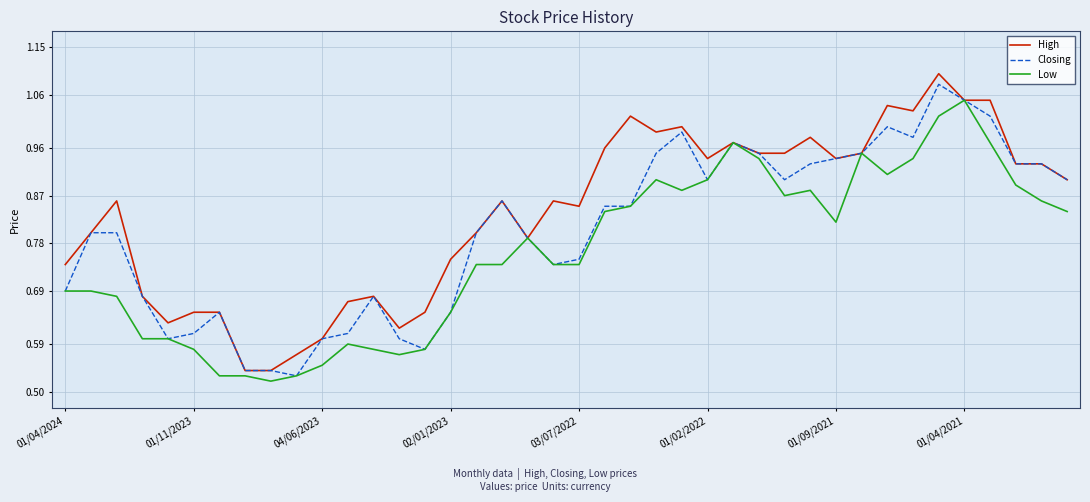

List the series in order of their overall mean, highest first.

High, Closing, Low